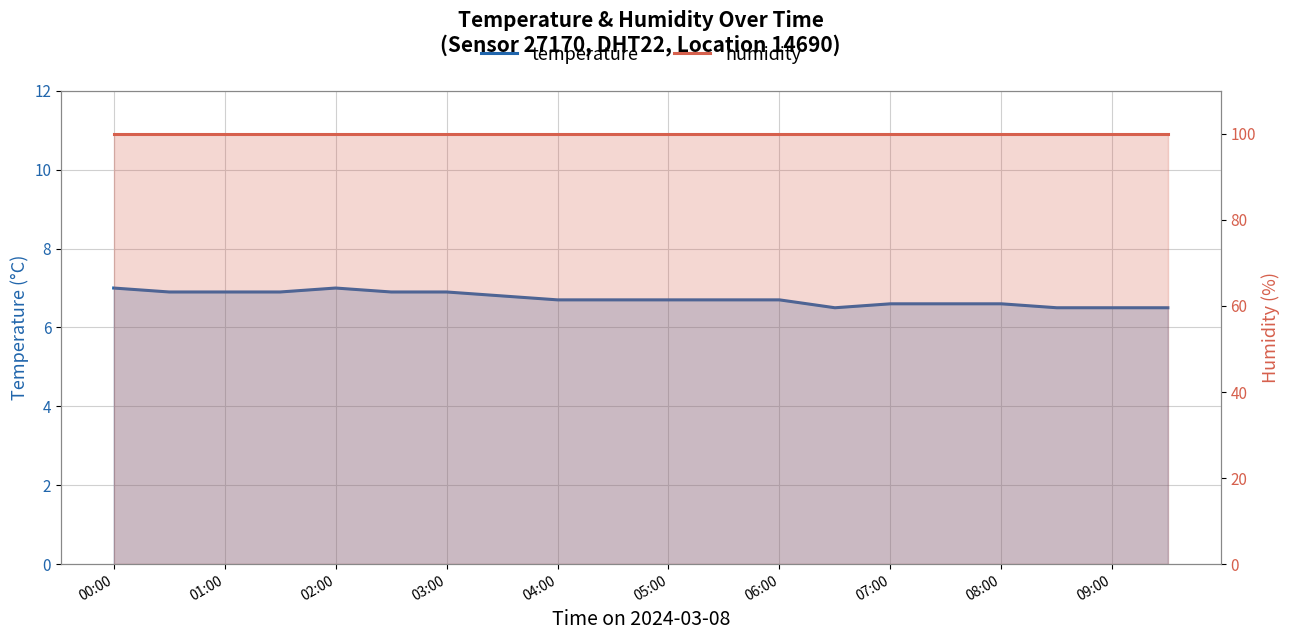

List the series in order of their peak value, lowest first.

temperature, humidity